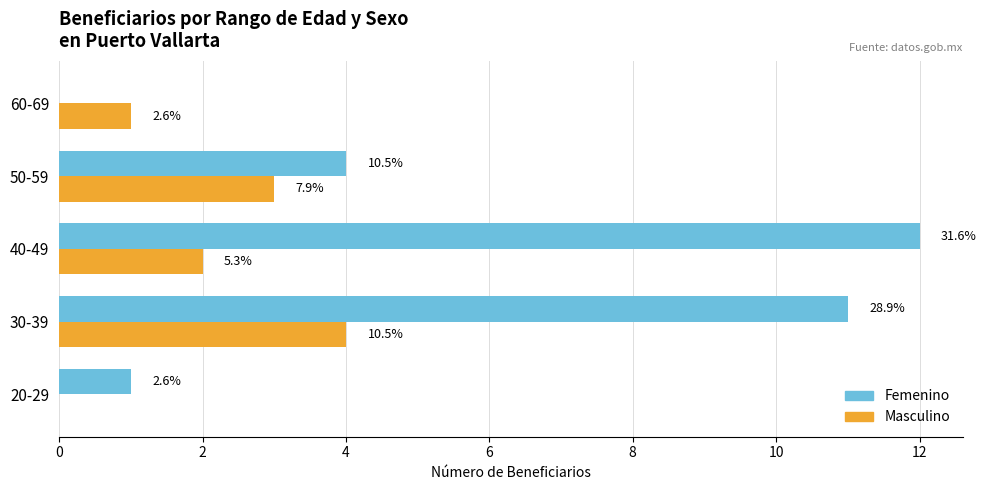

What are all the series names shown in the legend?

Femenino, Masculino